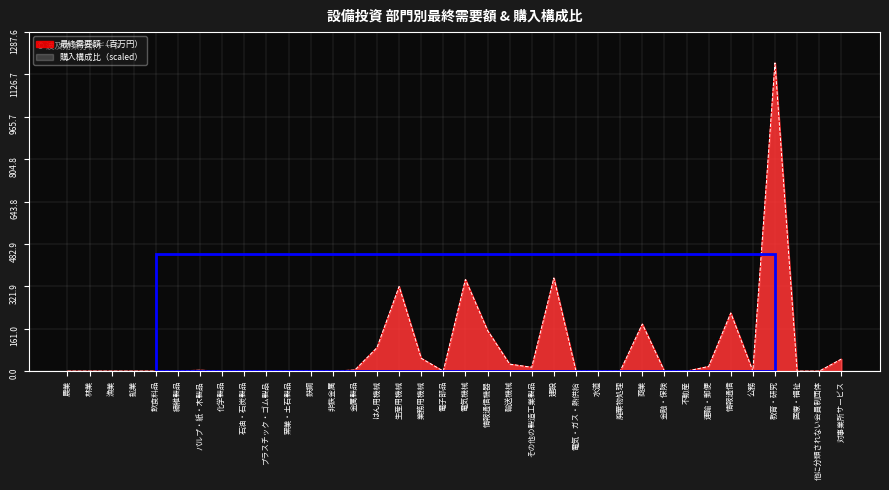

What is the difference between the maximum and minimum values in the 購入構成比 series?

1170.6